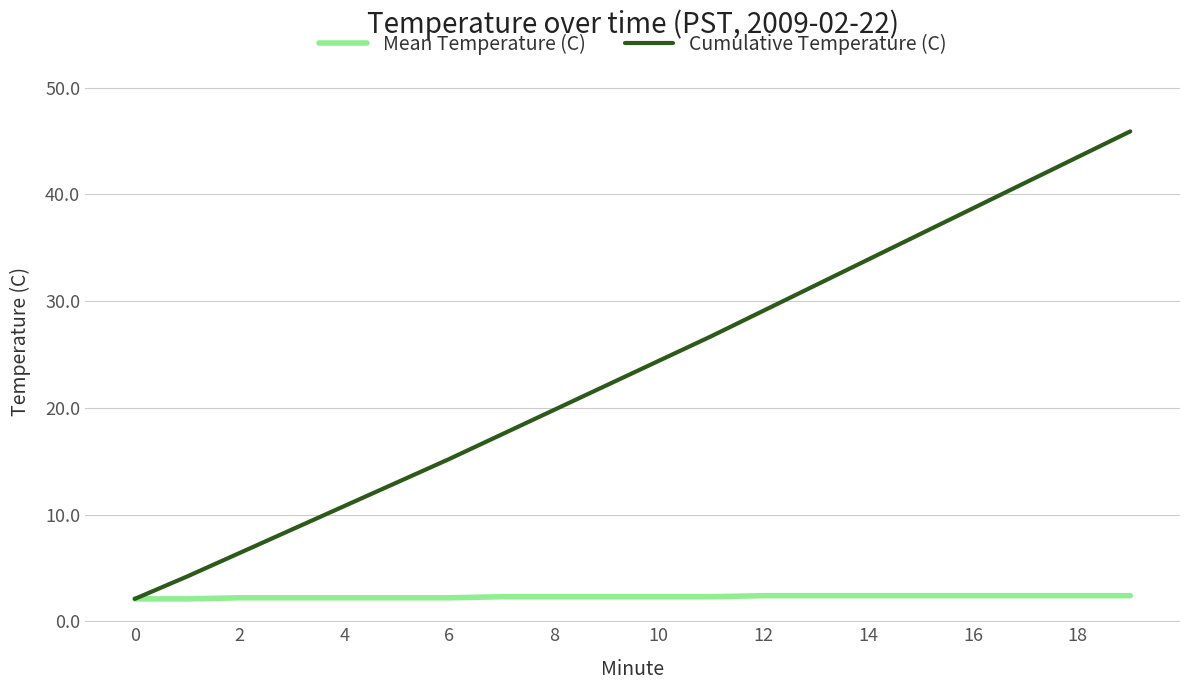

List the series in order of their peak value, highest first.

Cumulative Temperature (C), Mean Temperature (C)